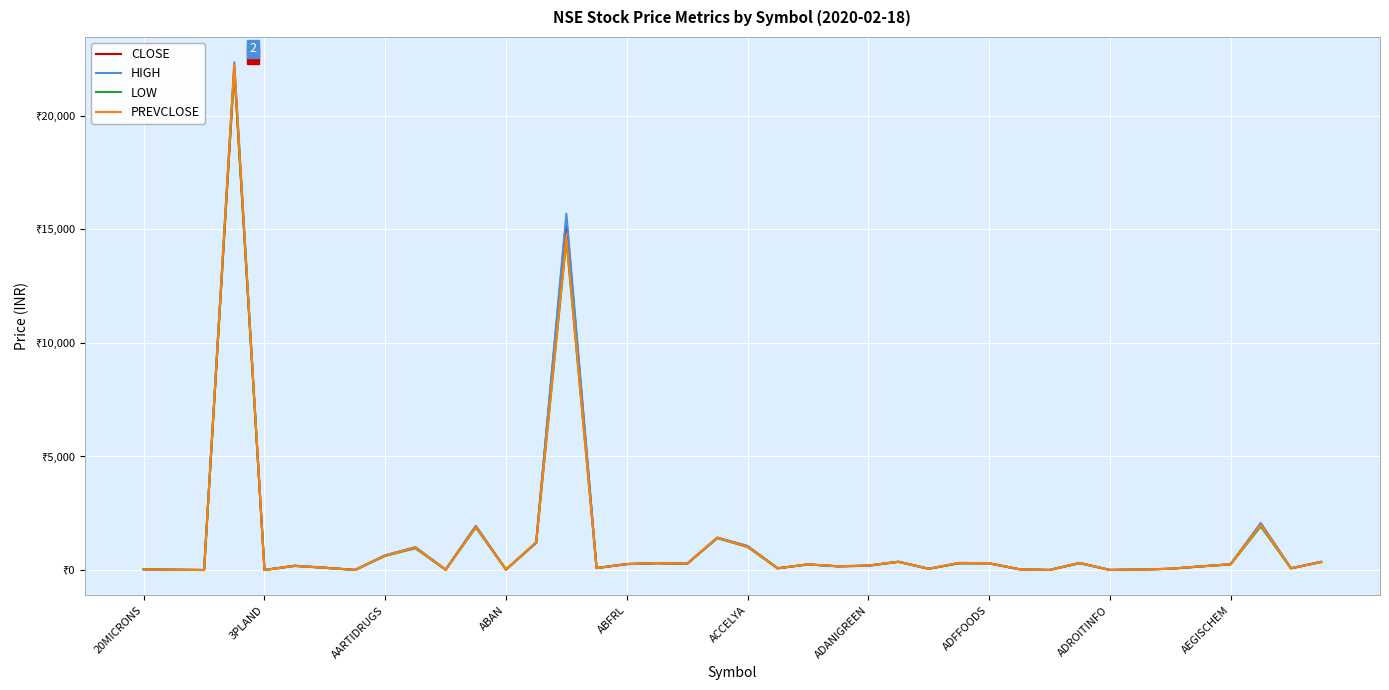

True or false: LOW and HIGH cross at least once.

False